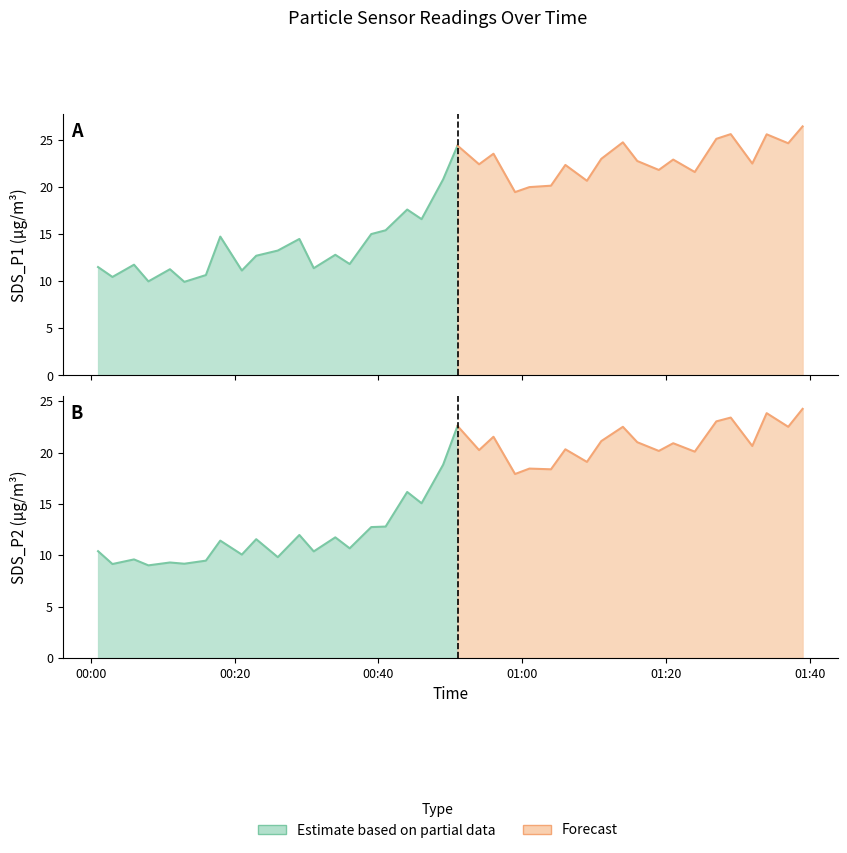

What is the total value across all series at 2023/12/27 00:31?

21.8